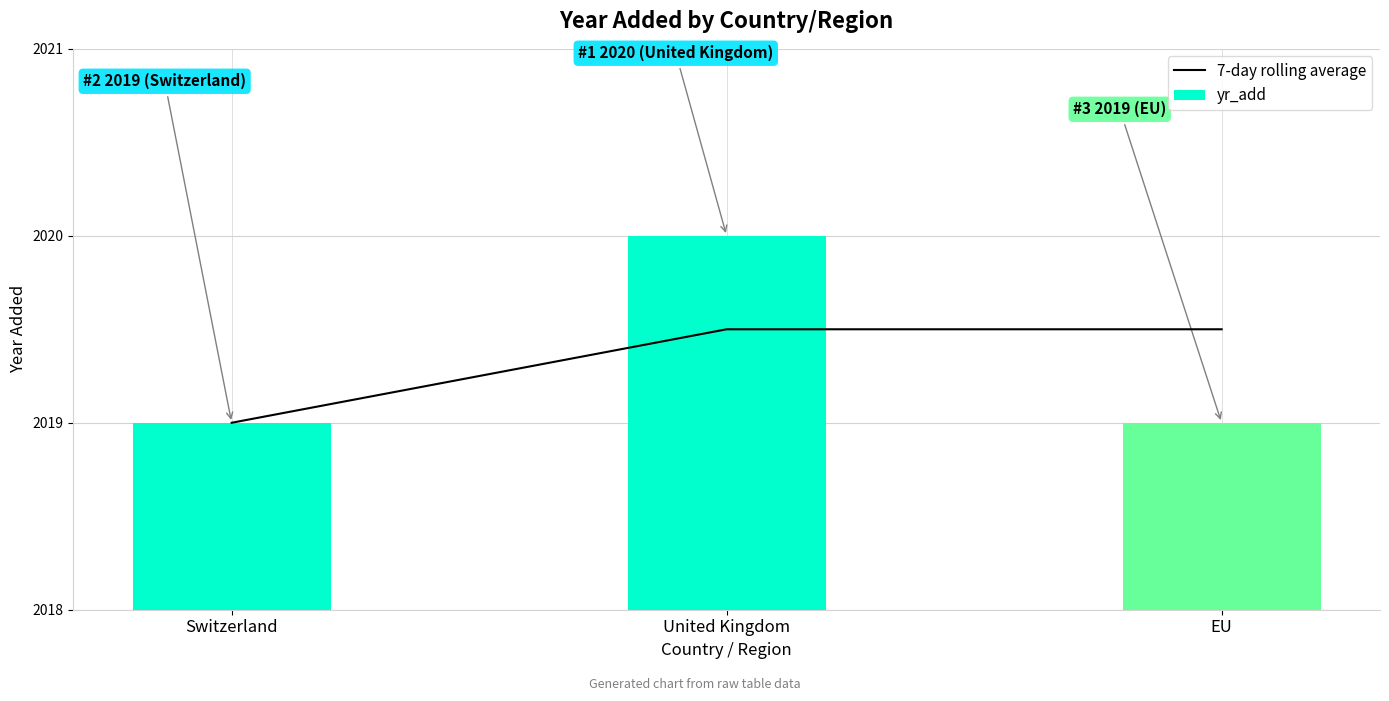

Reading left to right, what are all the values shown in this chart?

7-day rolling average: 2019.0	2019.5	2019.5
yr_add: 2019.0	2020.0	2019.0